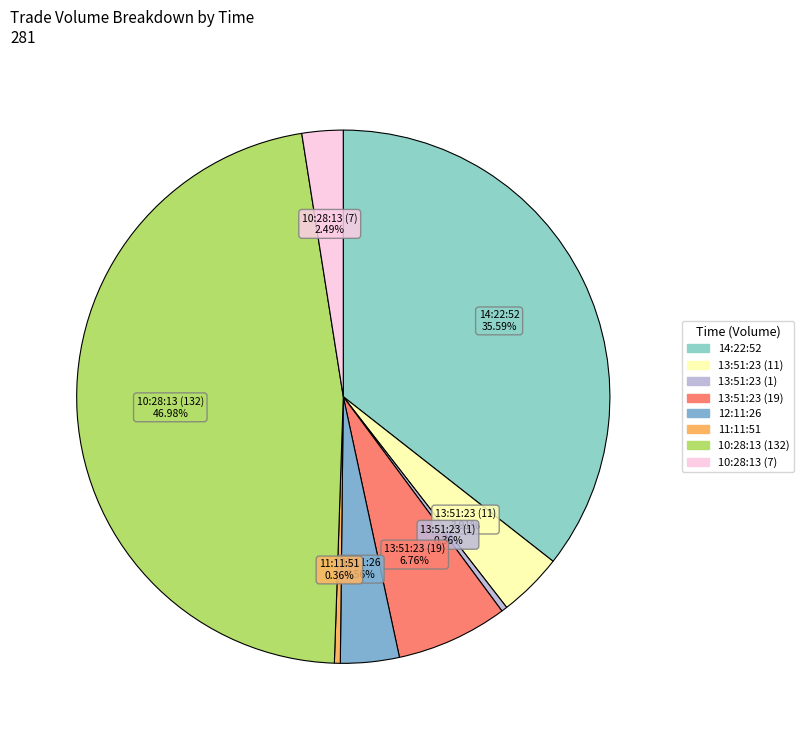

What is the ratio of the value at 13:51:23 (19) to the value at 12:11:26?

1.9